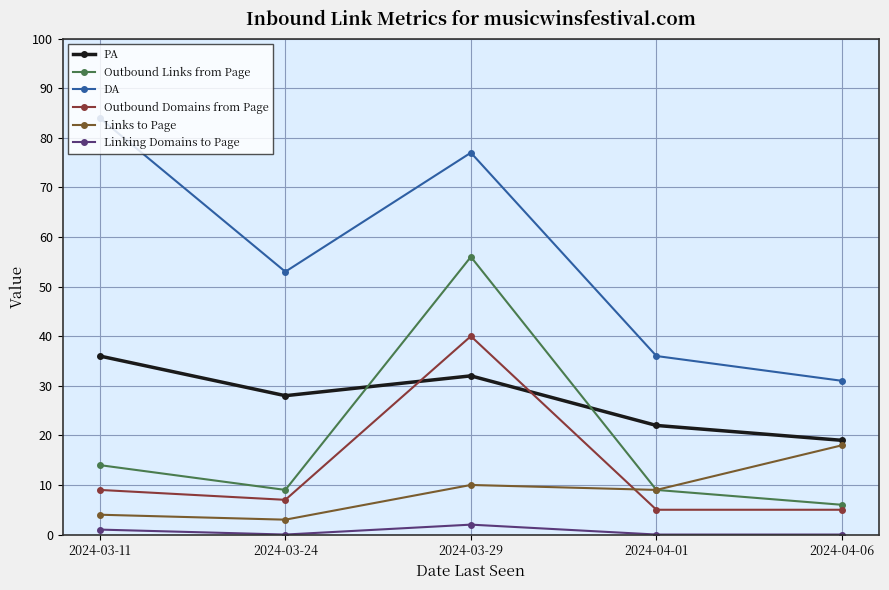

At which category is the sum across all series the highest?

2024-03-29